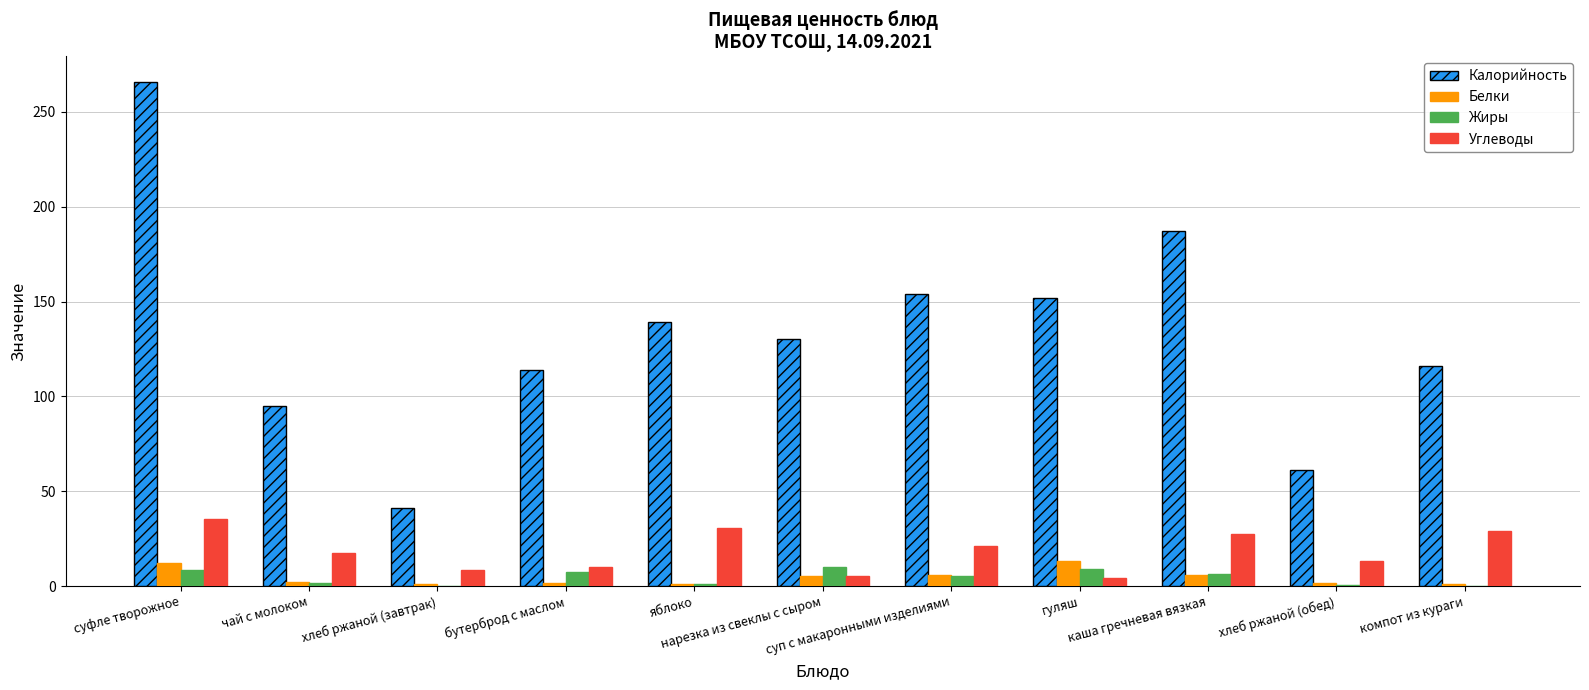

Which series has the largest total across all categories?

Калорийность